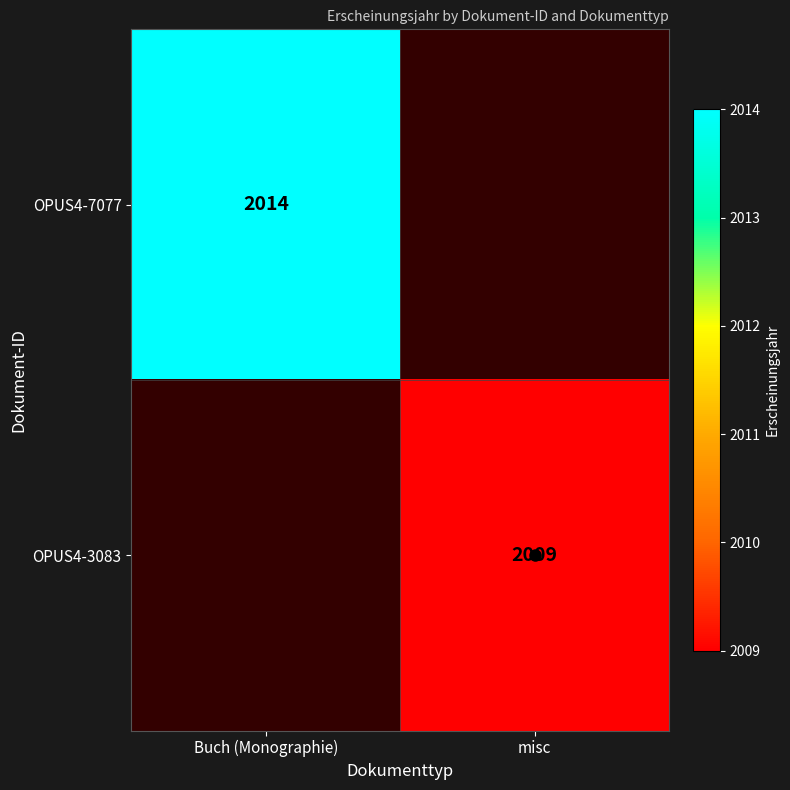

List the series in order of their overall mean, highest first.

OPUS4-7077, OPUS4-3083